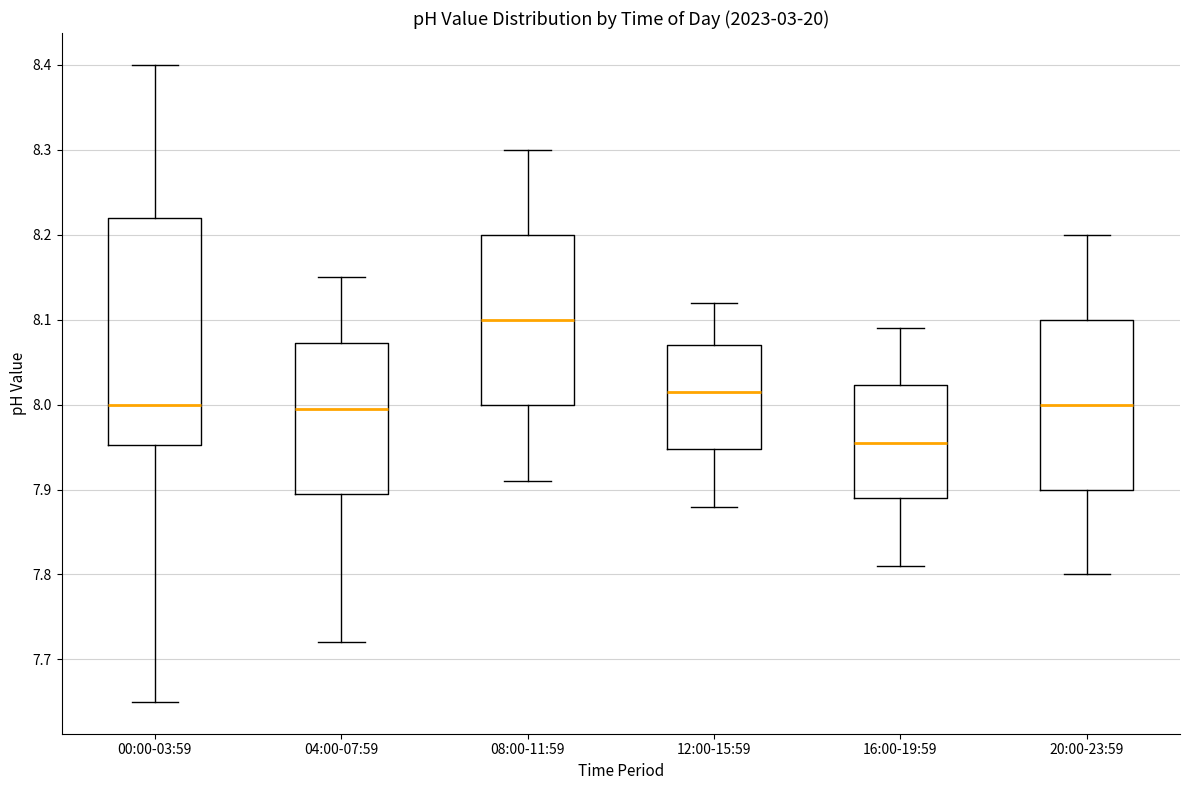

Reading left to right, transcribe this box plot: for each box, give where its median line is, the range the box spans, and where its two whiskers end, as read against the y-axis. The values are not printed on the chart, so give them approximately, as read against the axis.

00:00-03:59: median 8.00, box 7.95 to 8.22, whiskers 7.65 to 8.40
04:00-07:59: median 8.00, box 7.90 to 8.07, whiskers 7.72 to 8.15
08:00-11:59: median 8.10, box 8.00 to 8.20, whiskers 7.91 to 8.30
12:00-15:59: median 8.02, box 7.95 to 8.07, whiskers 7.88 to 8.12
16:00-19:59: median 7.96, box 7.89 to 8.02, whiskers 7.81 to 8.09
20:00-23:59: median 8.00, box 7.90 to 8.10, whiskers 7.80 to 8.20